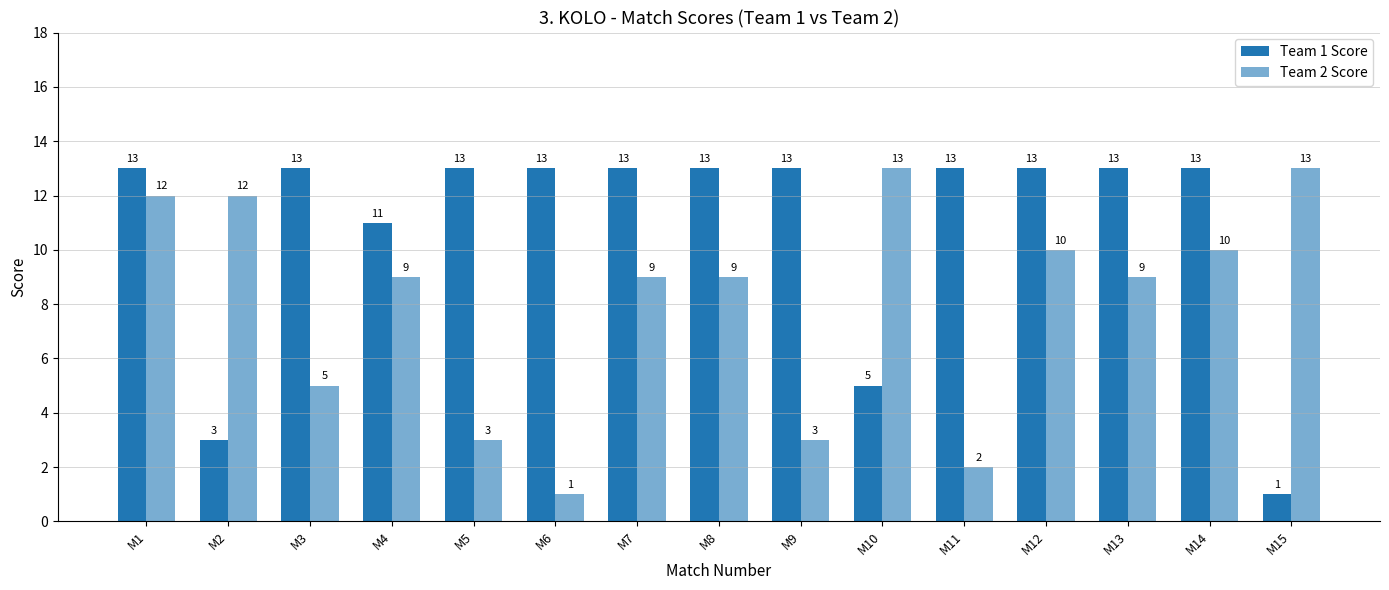

How many values in the Team 2 Score series are below 9?

5